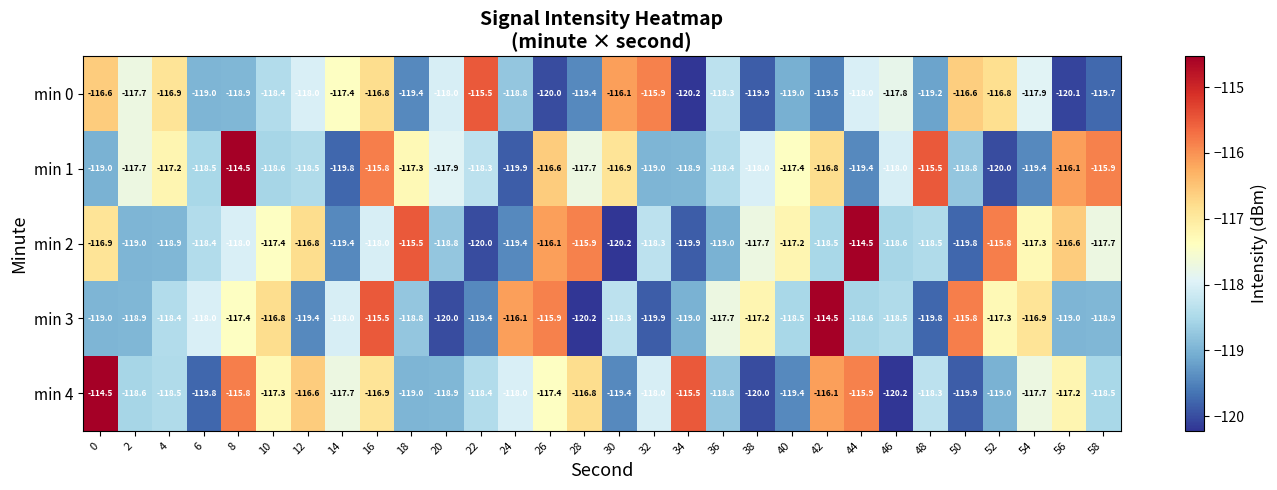

What is the average value of the min 2 series?

-117.9